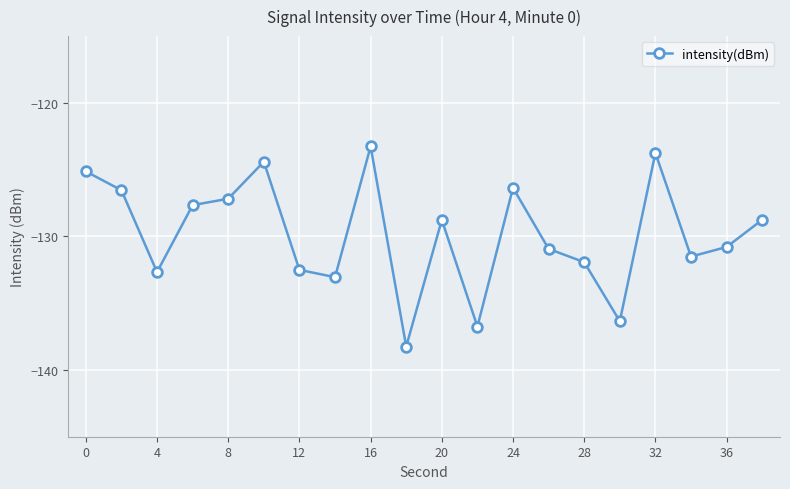

What is the greatest value displayed?

-123.3